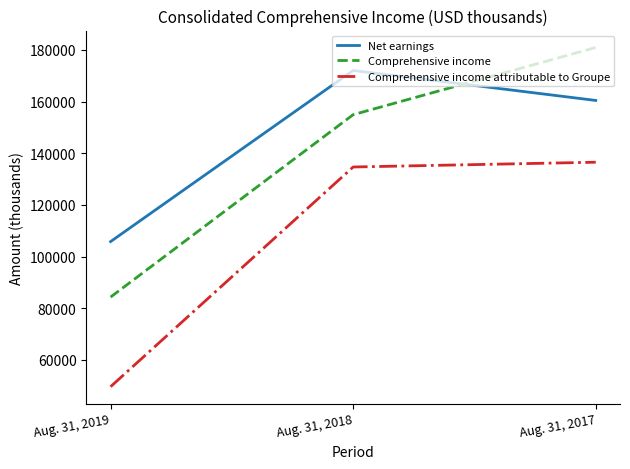

What is the greatest value displayed?

180958